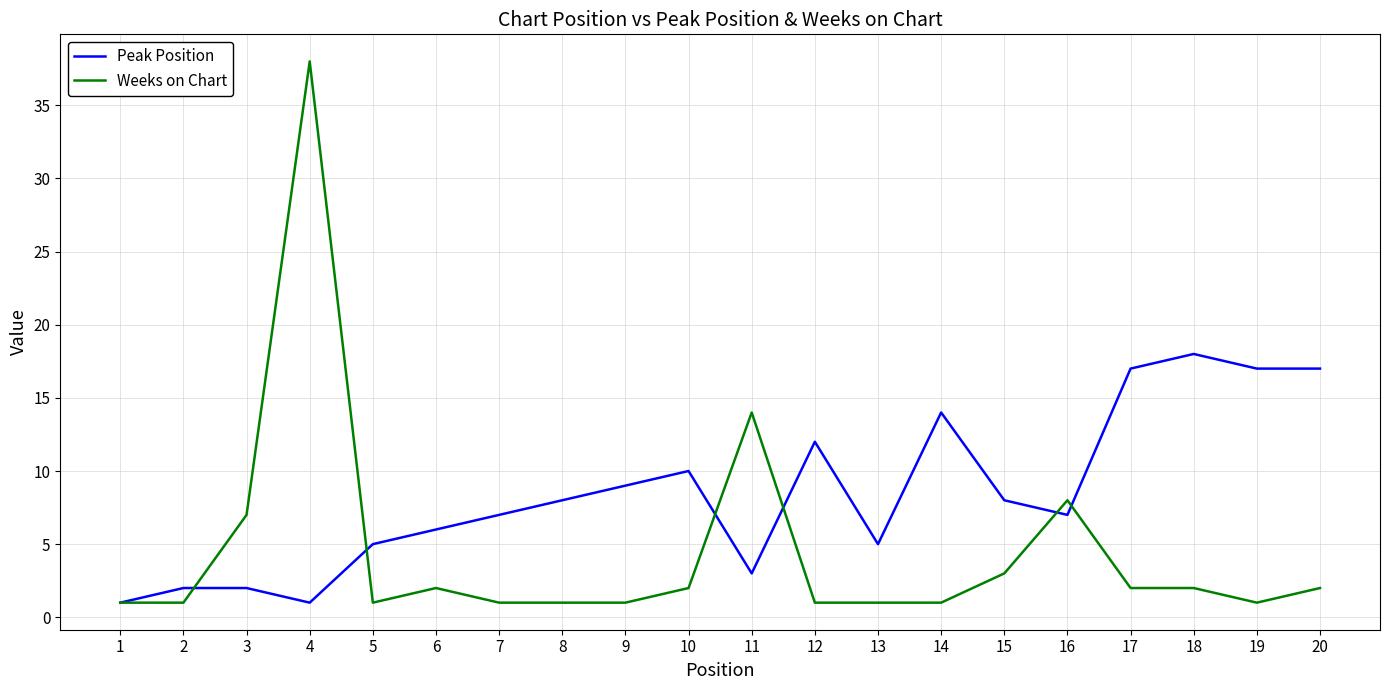

How many lines are shown in the chart?

2